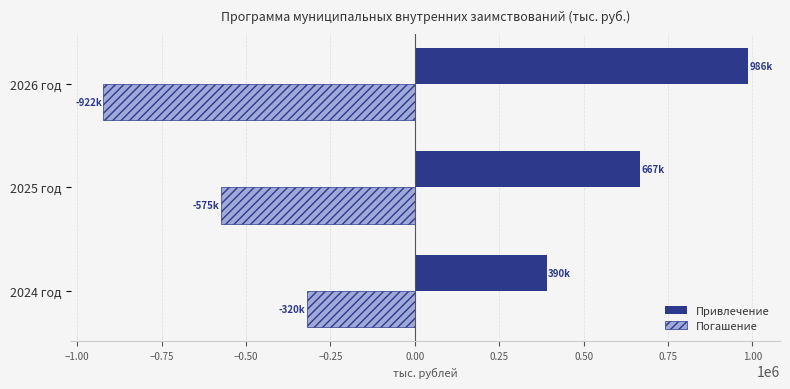

The value of Погашение at 2025 год is -397831.6. True or false?

False